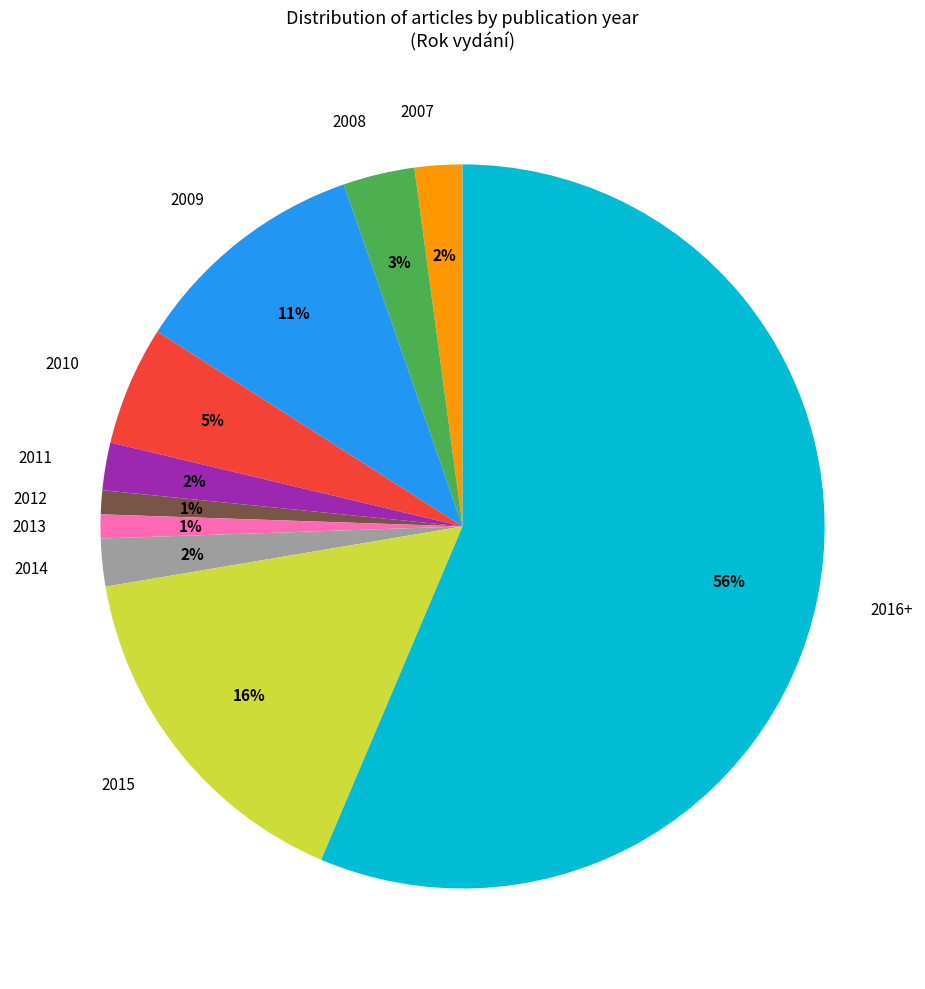

To the nearest percent, what is the combined percentage of 2008 and 2011?

5%